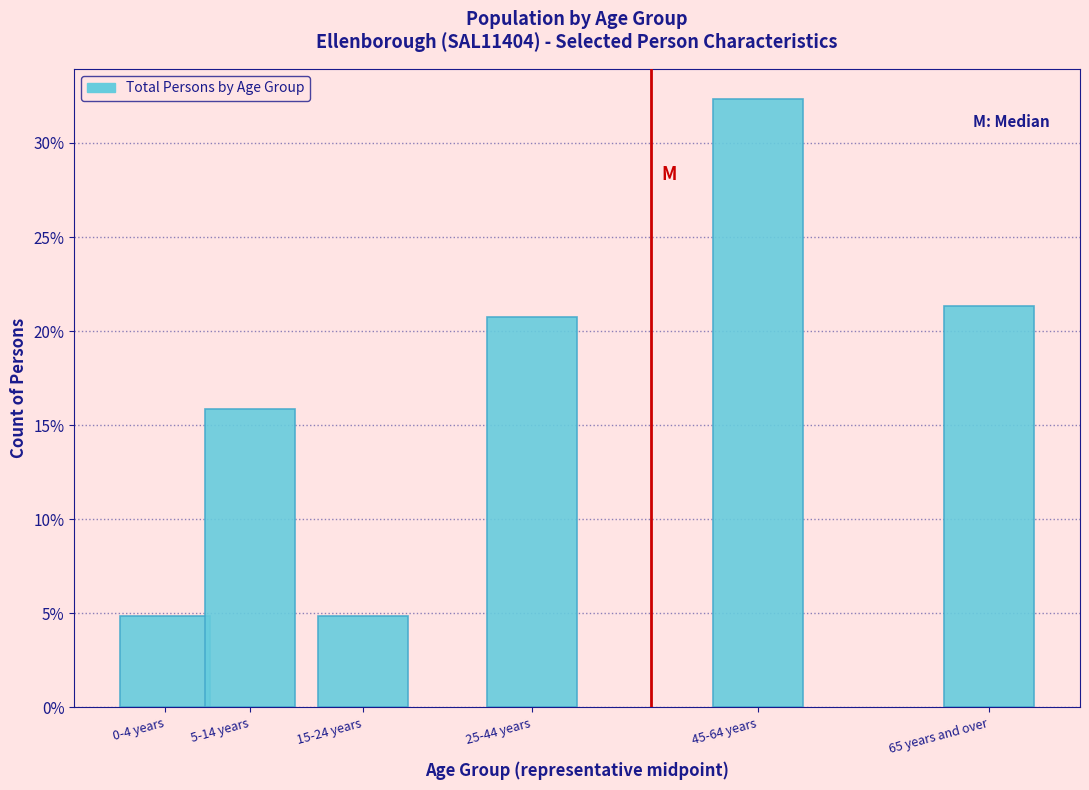

Reading right to left, what are all the values shown in this chart?

21.3	32.3	20.7	4.9	15.9	4.9